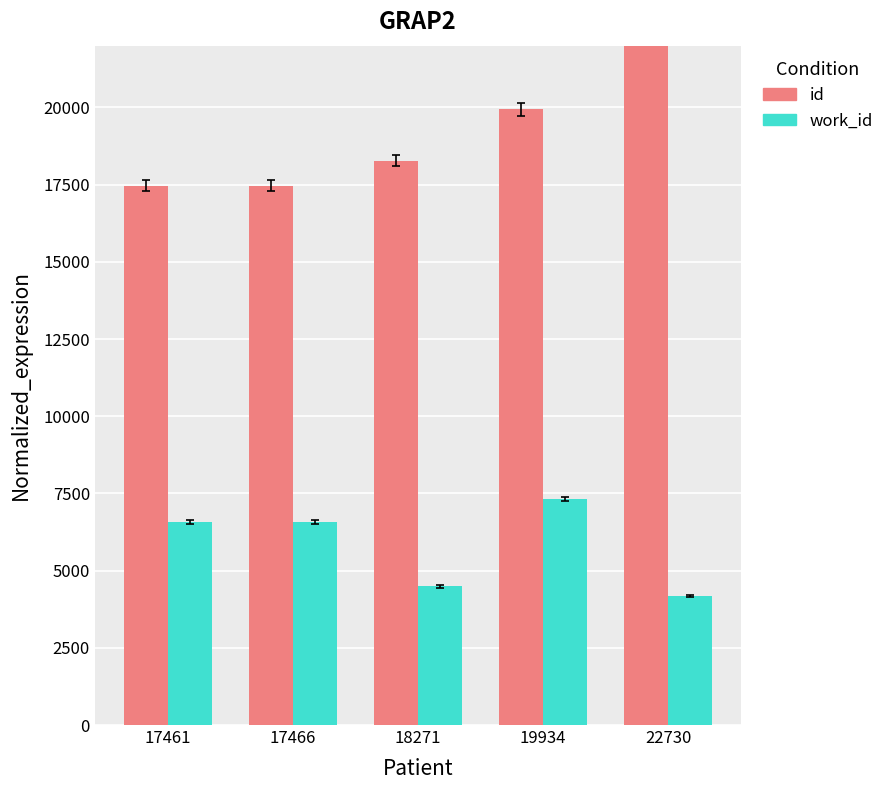

What is the difference between the maximum and minimum values in the id series?

5269